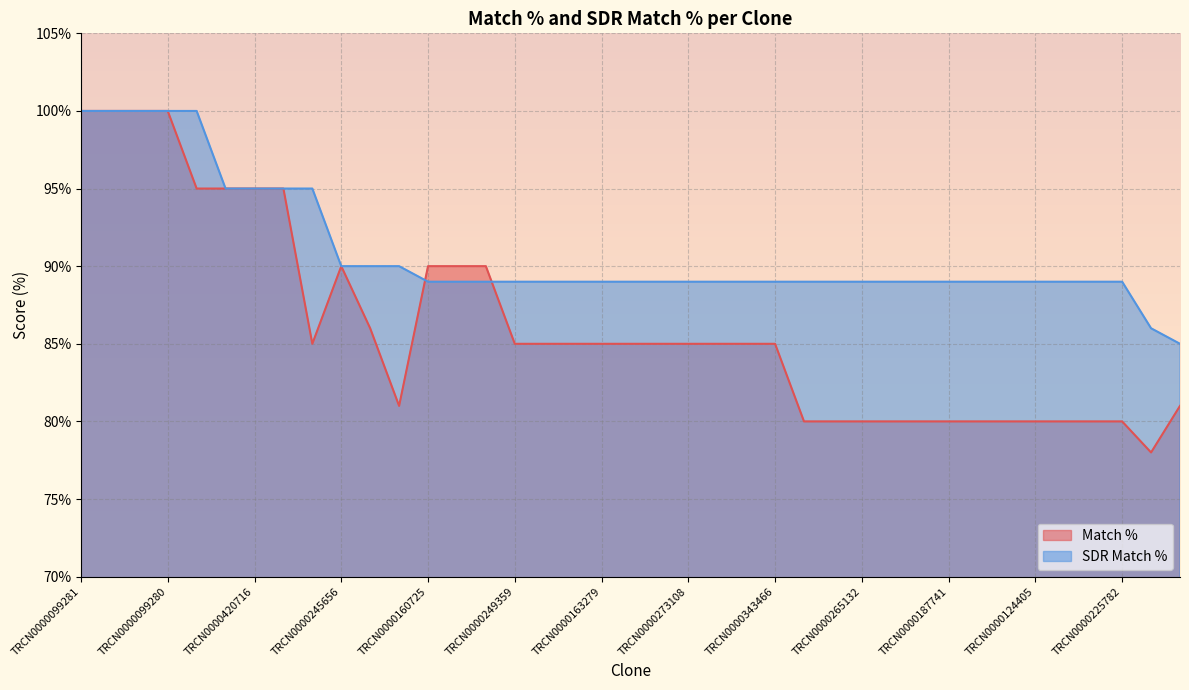

The Match % series shows 140 at TRCN0000089793. True or false?

False